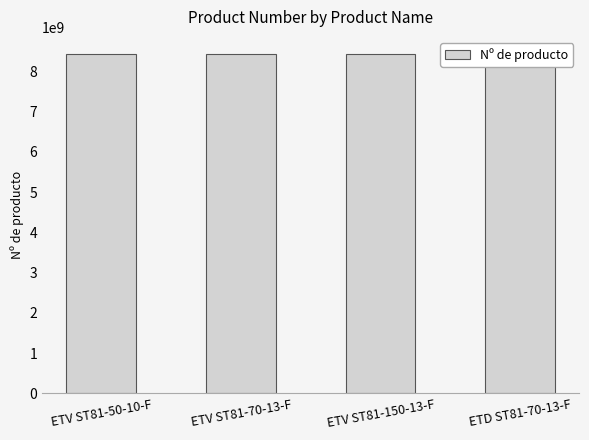

The value at ETV ST81-150-13-F is 5866236715. True or false?

False